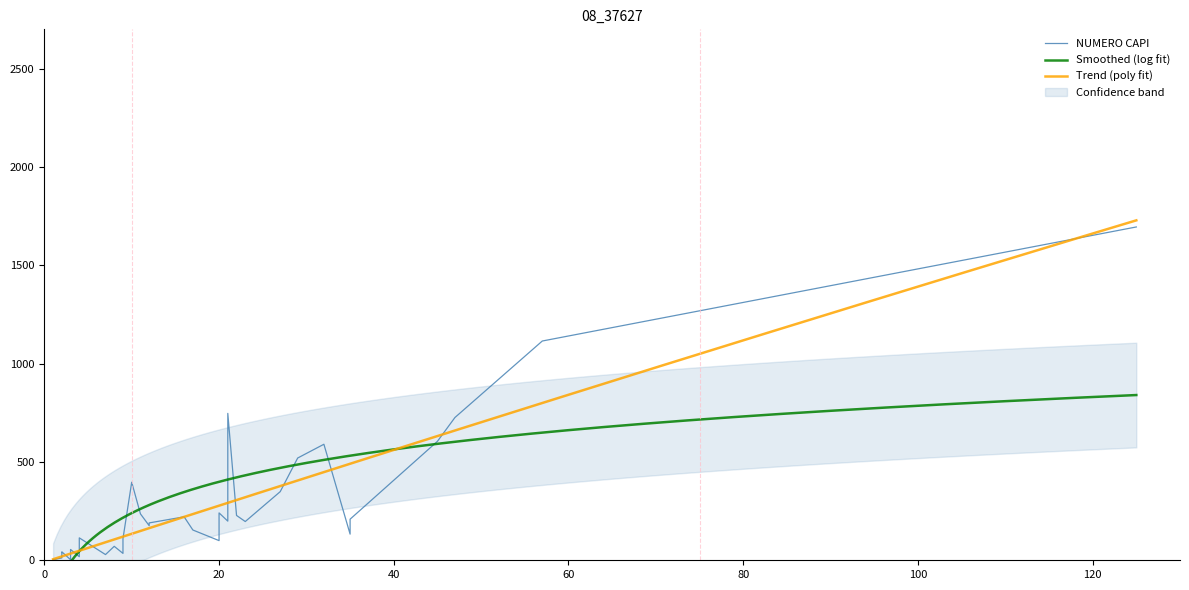

What is the value of the 8th point from the left?

55